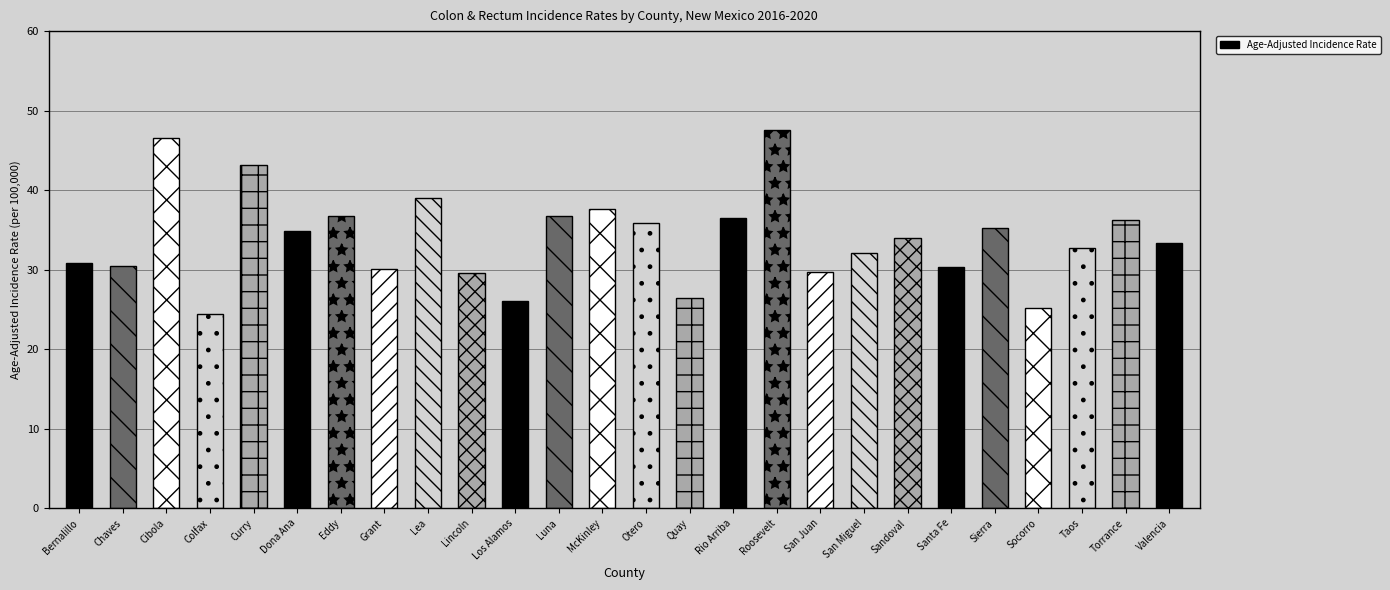

Where does the data first go above 34?

Cibola